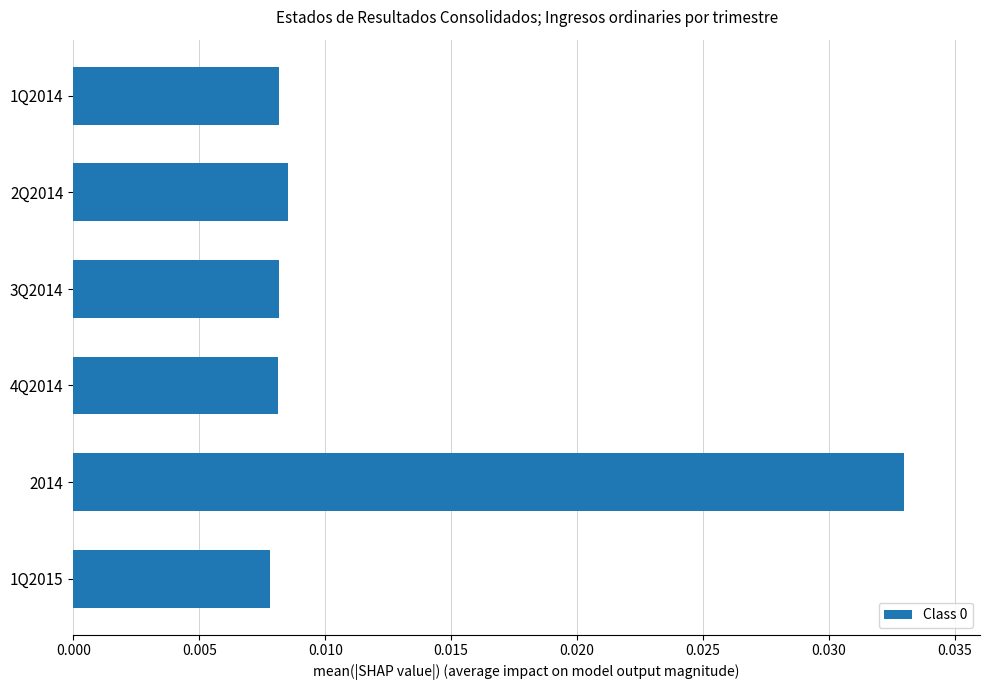

Between 1Q2014 and 2014, which is larger?

2014